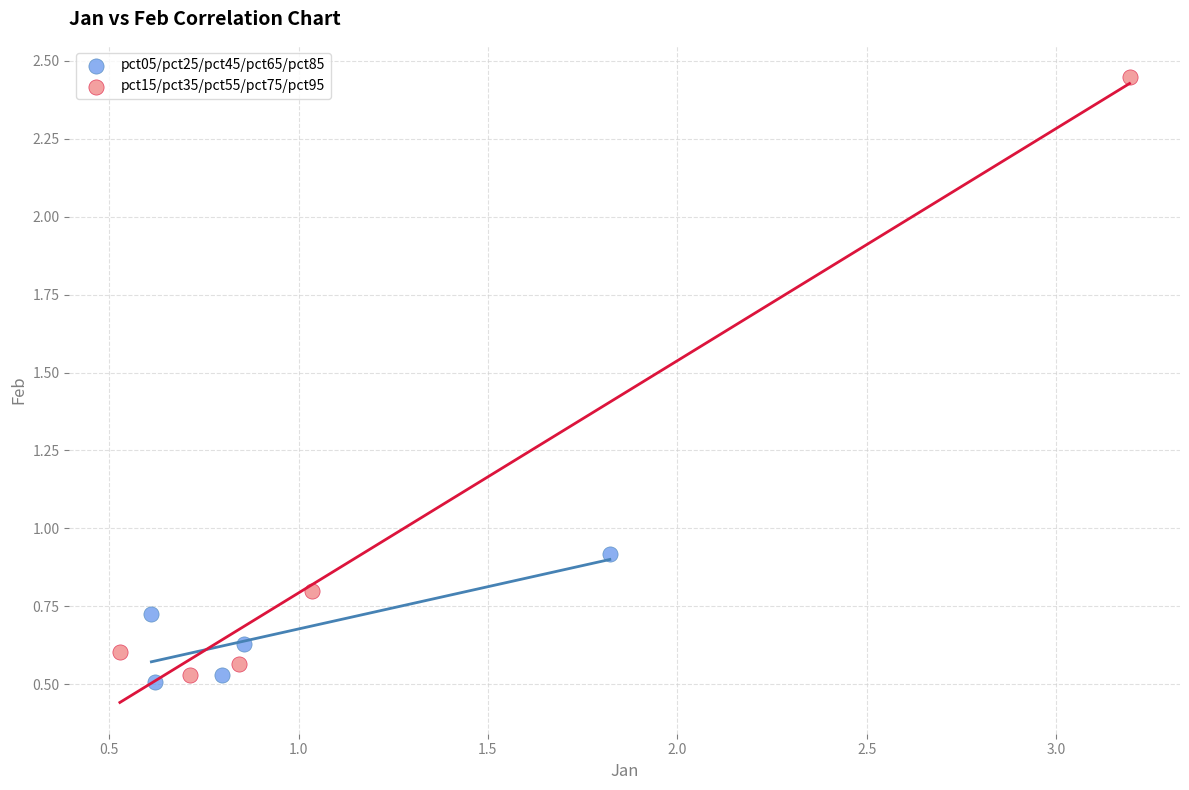

Which series contains the highest Y value?

pct15/pct35/pct55/pct75/pct95